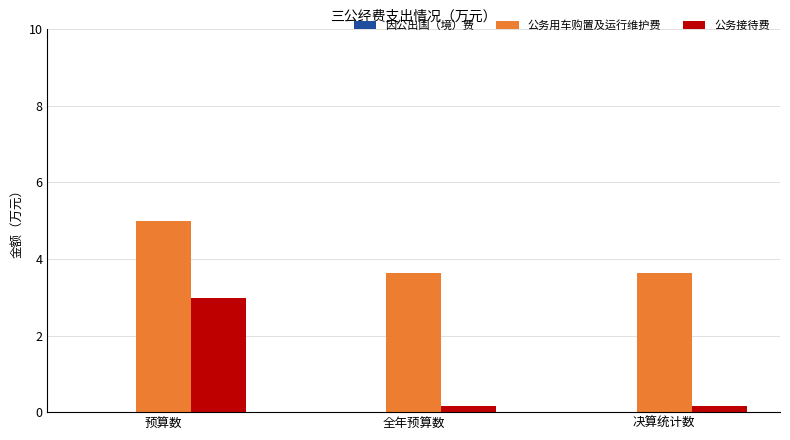

Which label corresponds to the largest value in the chart?

预算数